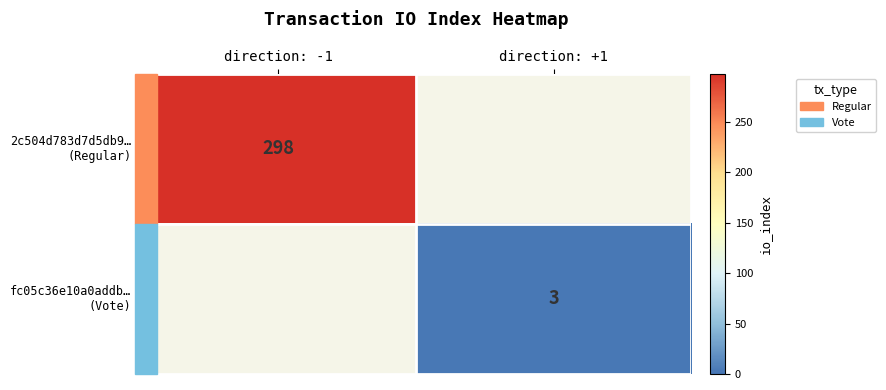

Which category has the highest value in the 2c504d783d7d5db9… (Regular) series?

direction: -1